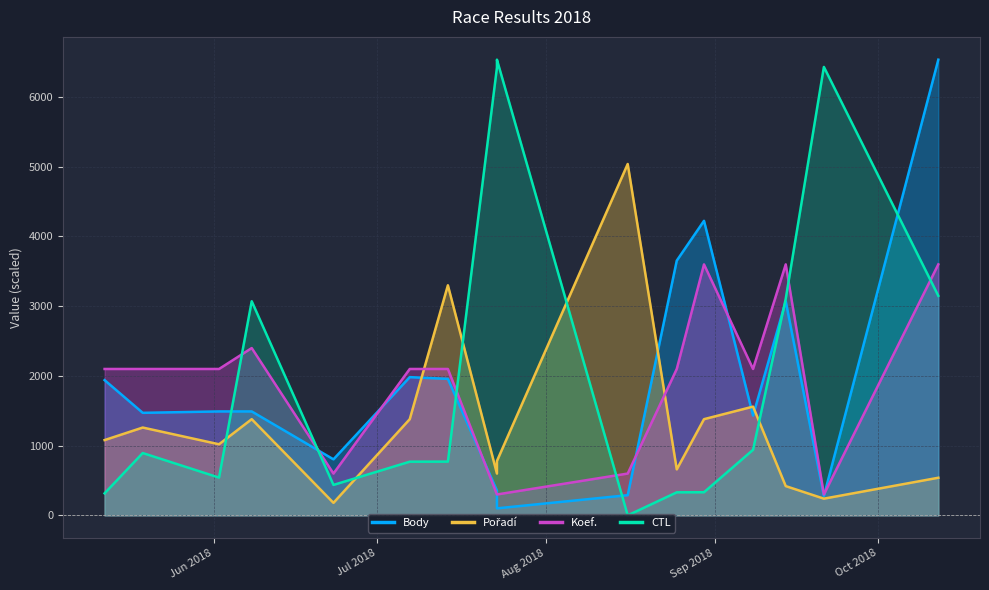

True or false: Koef. has a value of 454.0 at 2018-07-23.

False